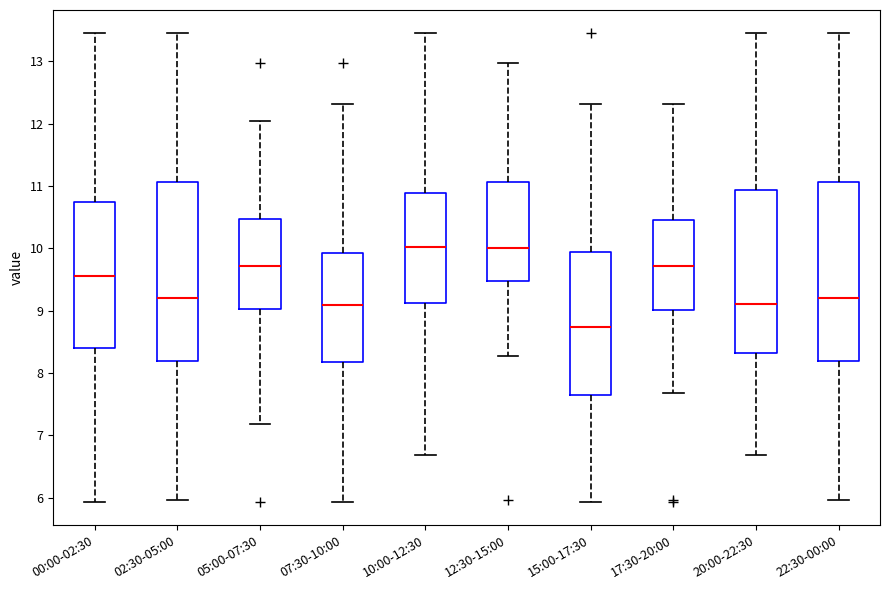

Reading left to right, transcribe this box plot: for each box, give where its median line is, the range the box spans, and where its two whiskers end, as read against the y-axis. The values are not printed on the chart, so give them approximately, as read against the axis.

00:00-02:30: median 9.6, box 8.4 to 10.7, whiskers 5.9 to 13.5
02:30-05:00: median 9.2, box 8.2 to 11.1, whiskers 6.0 to 13.5
05:00-07:30: median 9.7, box 9.0 to 10.5, whiskers 7.2 to 12.1
07:30-10:00: median 9.1, box 8.2 to 9.9, whiskers 5.9 to 12.3
10:00-12:30: median 10.0, box 9.1 to 10.9, whiskers 6.7 to 13.5
12:30-15:00: median 10.0, box 9.5 to 11.1, whiskers 8.3 to 13.0
15:00-17:30: median 8.7, box 7.7 to 9.9, whiskers 5.9 to 12.3
17:30-20:00: median 9.7, box 9.0 to 10.5, whiskers 7.7 to 12.3
20:00-22:30: median 9.1, box 8.3 to 10.9, whiskers 6.7 to 13.5
22:30-00:00: median 9.2, box 8.2 to 11.1, whiskers 6.0 to 13.5